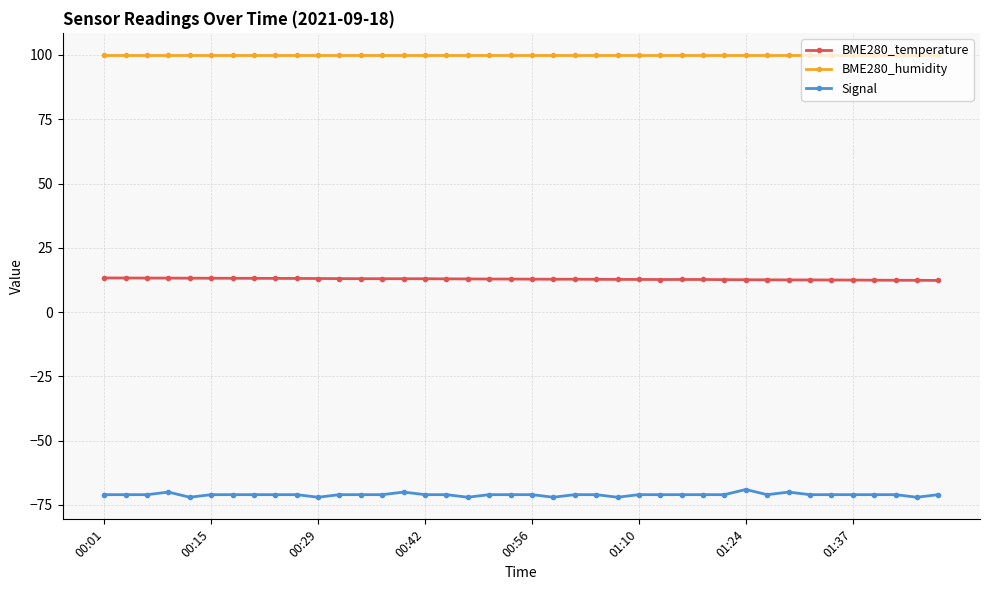

What are all the series names shown in the legend?

BME280_temperature, BME280_humidity, Signal